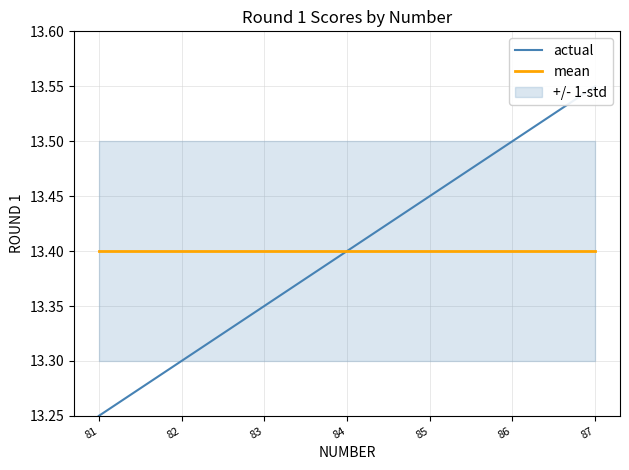

True or false: actual and mean cross at least once.

False